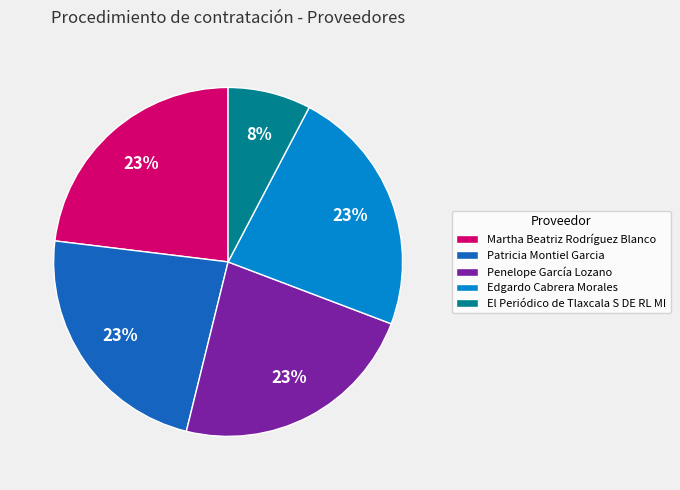

To the nearest percent, what is the average slice percentage?

20%